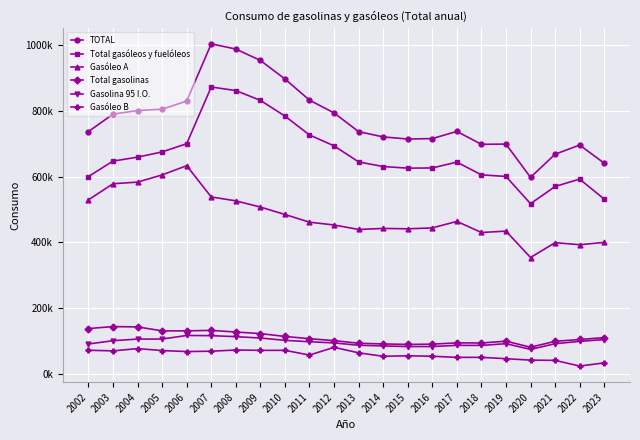

True or false: Total gasóleos y fuelóleos has more than 2 points higher than both neighbors.

True